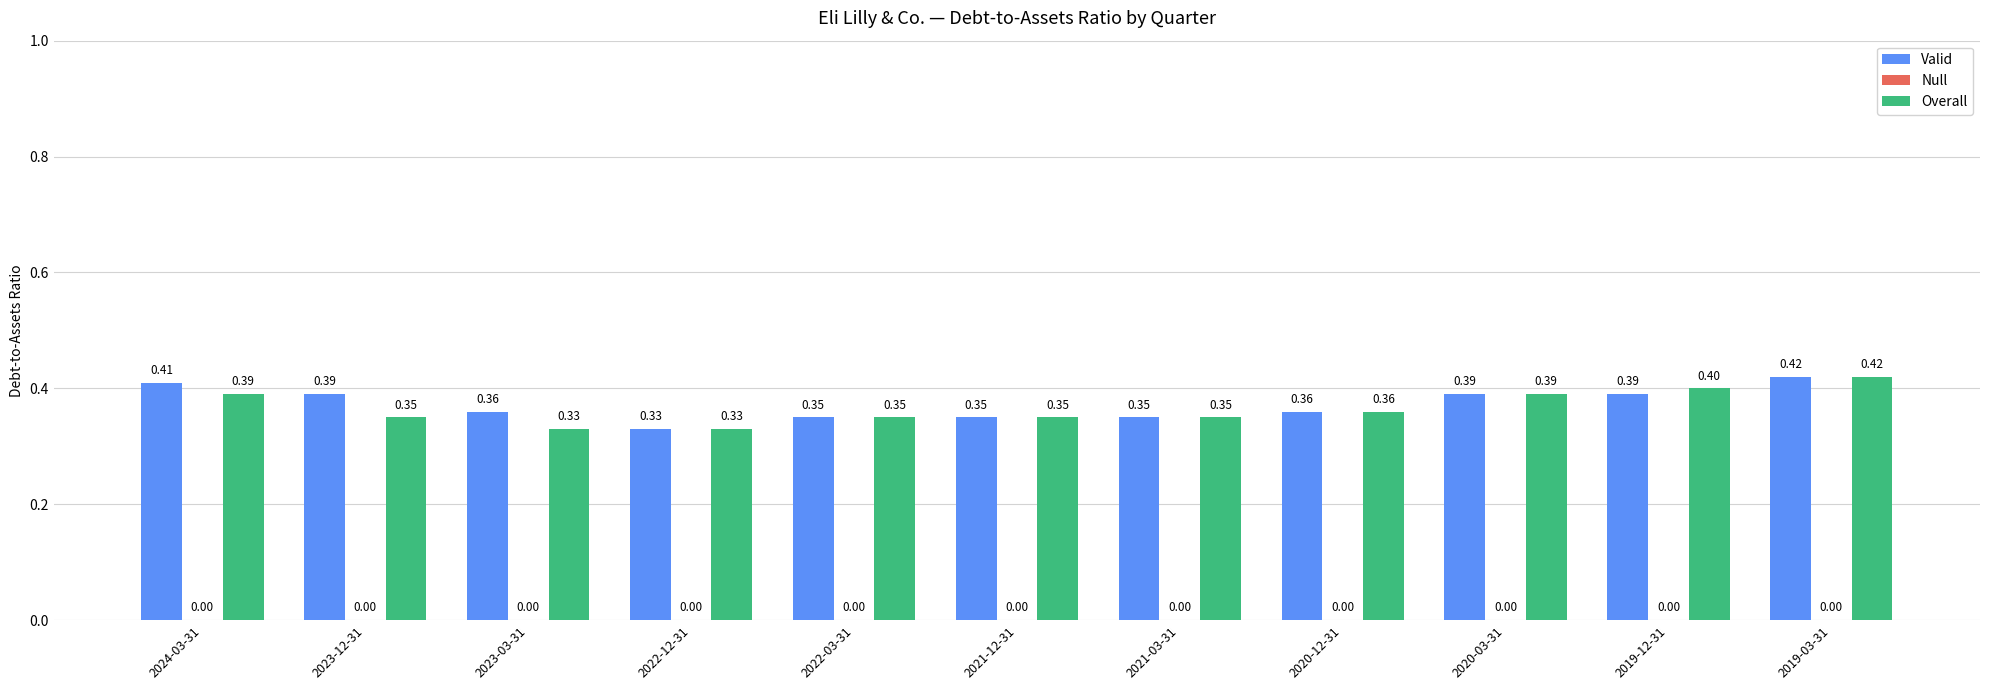

Which series changed the most between 2023-12-31 and 2022-12-31?

Valid